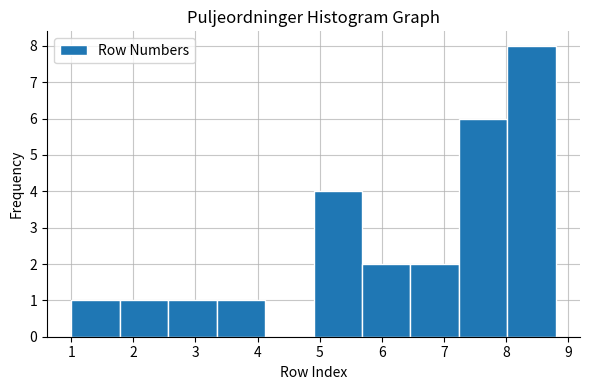

Over which range of the x-axis is the bar tallest?

8.02 to 8.80